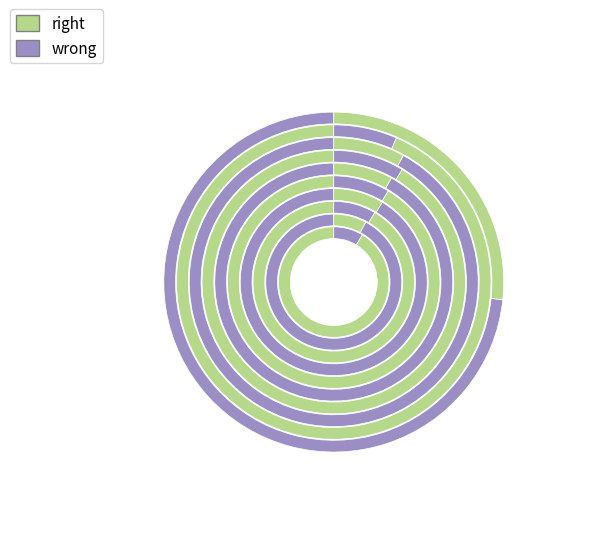

To the nearest percent, what percentage of the pie is pct05?

27%